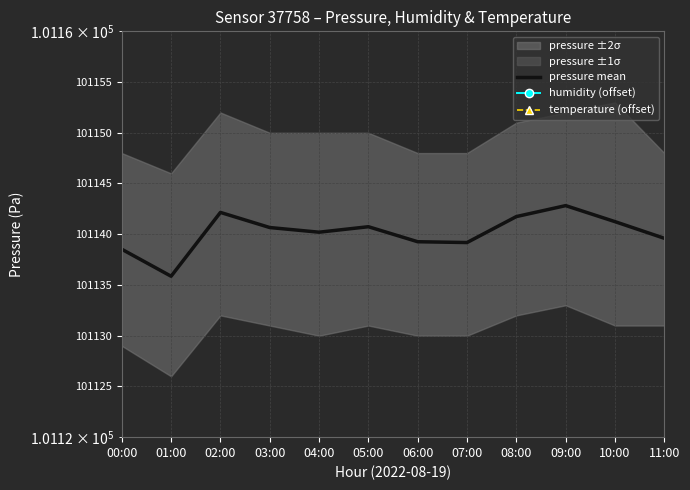

Which series has the largest total across all categories?

pressure mean